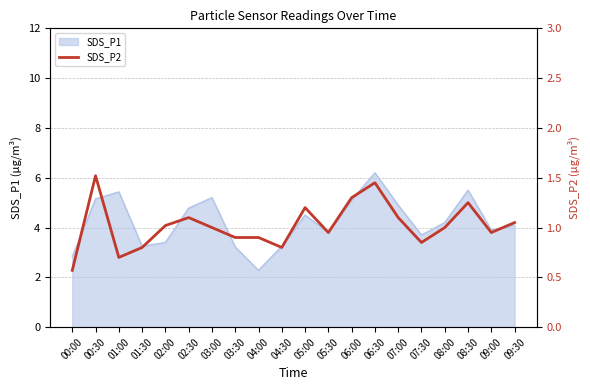

What is the minimum value shown in the chart?

0.6